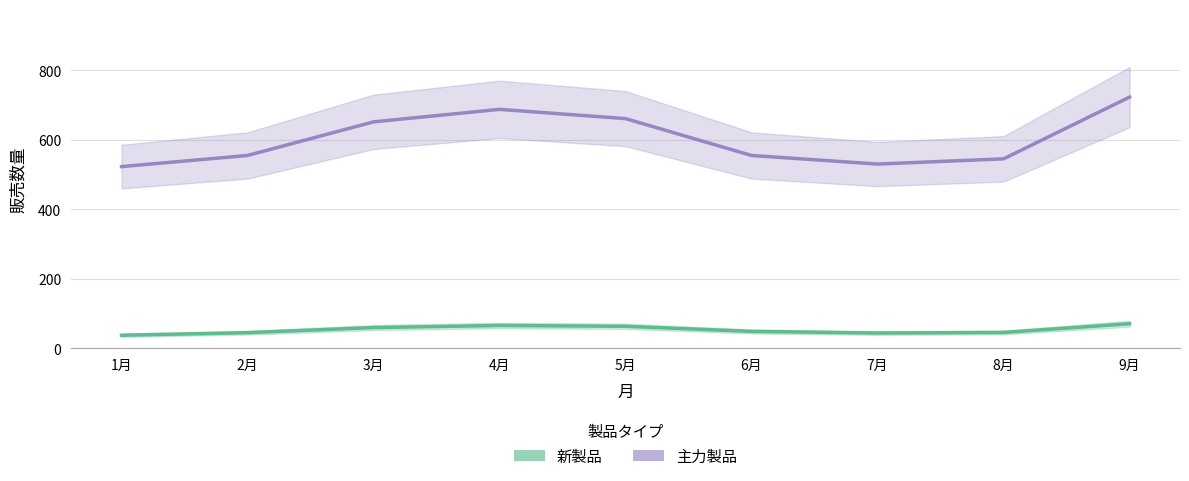

How many lines are shown in the chart?

2